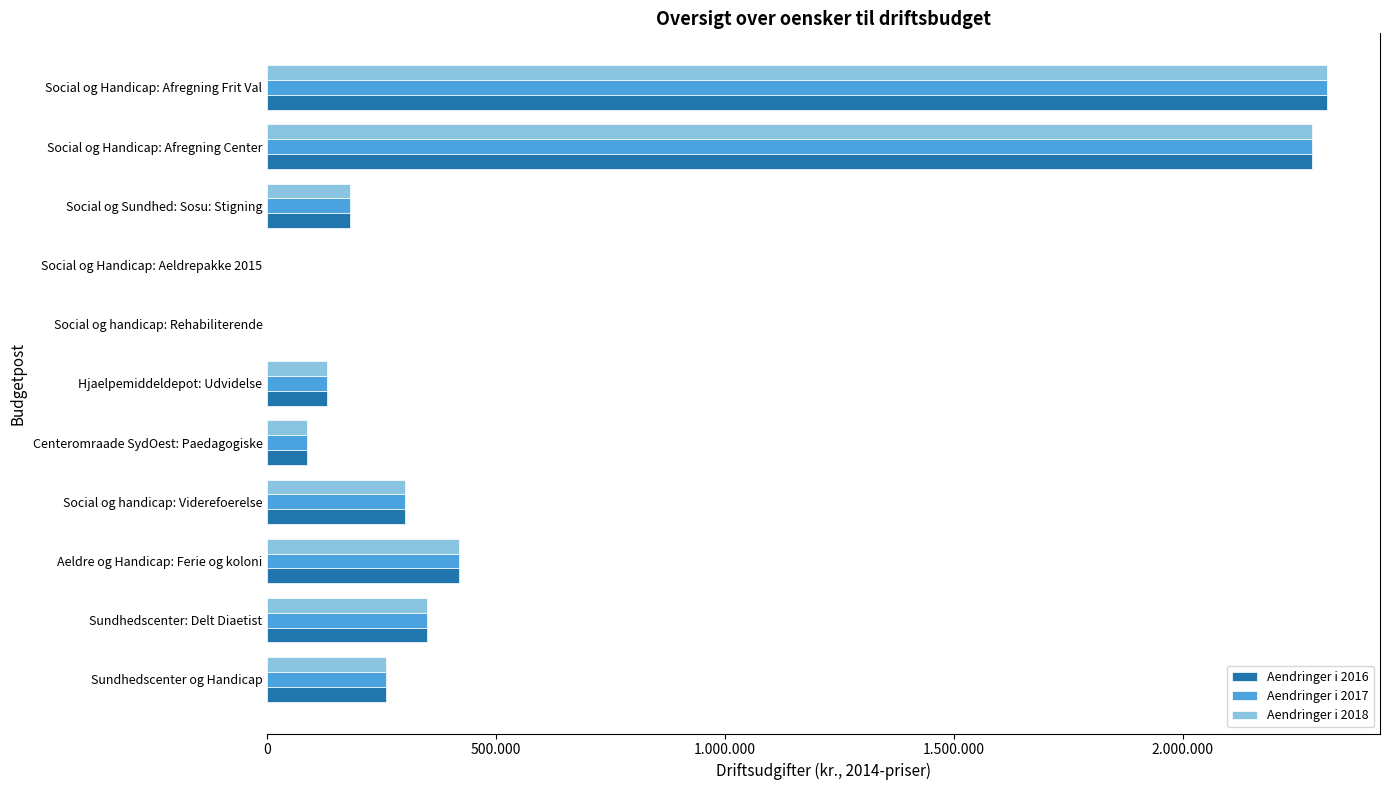

At which label is Aendringer i 2017 closest to 1157536?

Aeldre og Handicap: Ferie og koloni